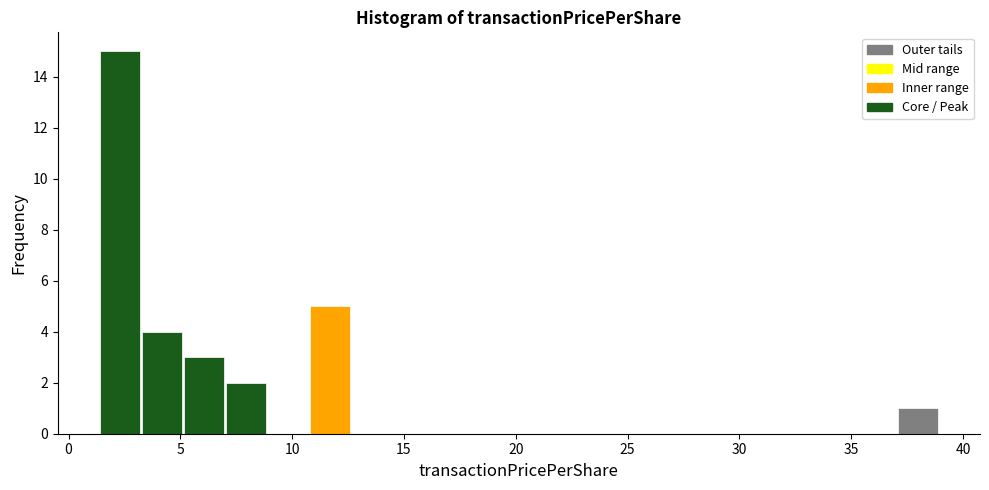

Read against the x-axis, roughly where is the centre of the tallest bar?

2.5